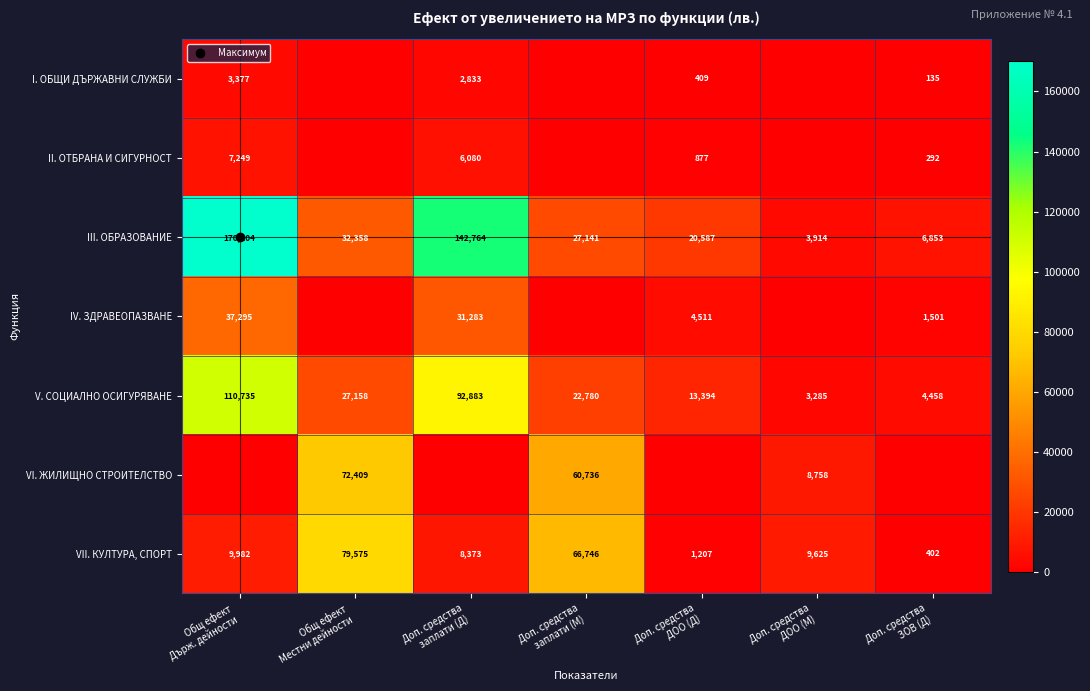

How many values in I. ОБЩИ ДЪРЖАВНИ СЛУЖБИ are above zero?

4